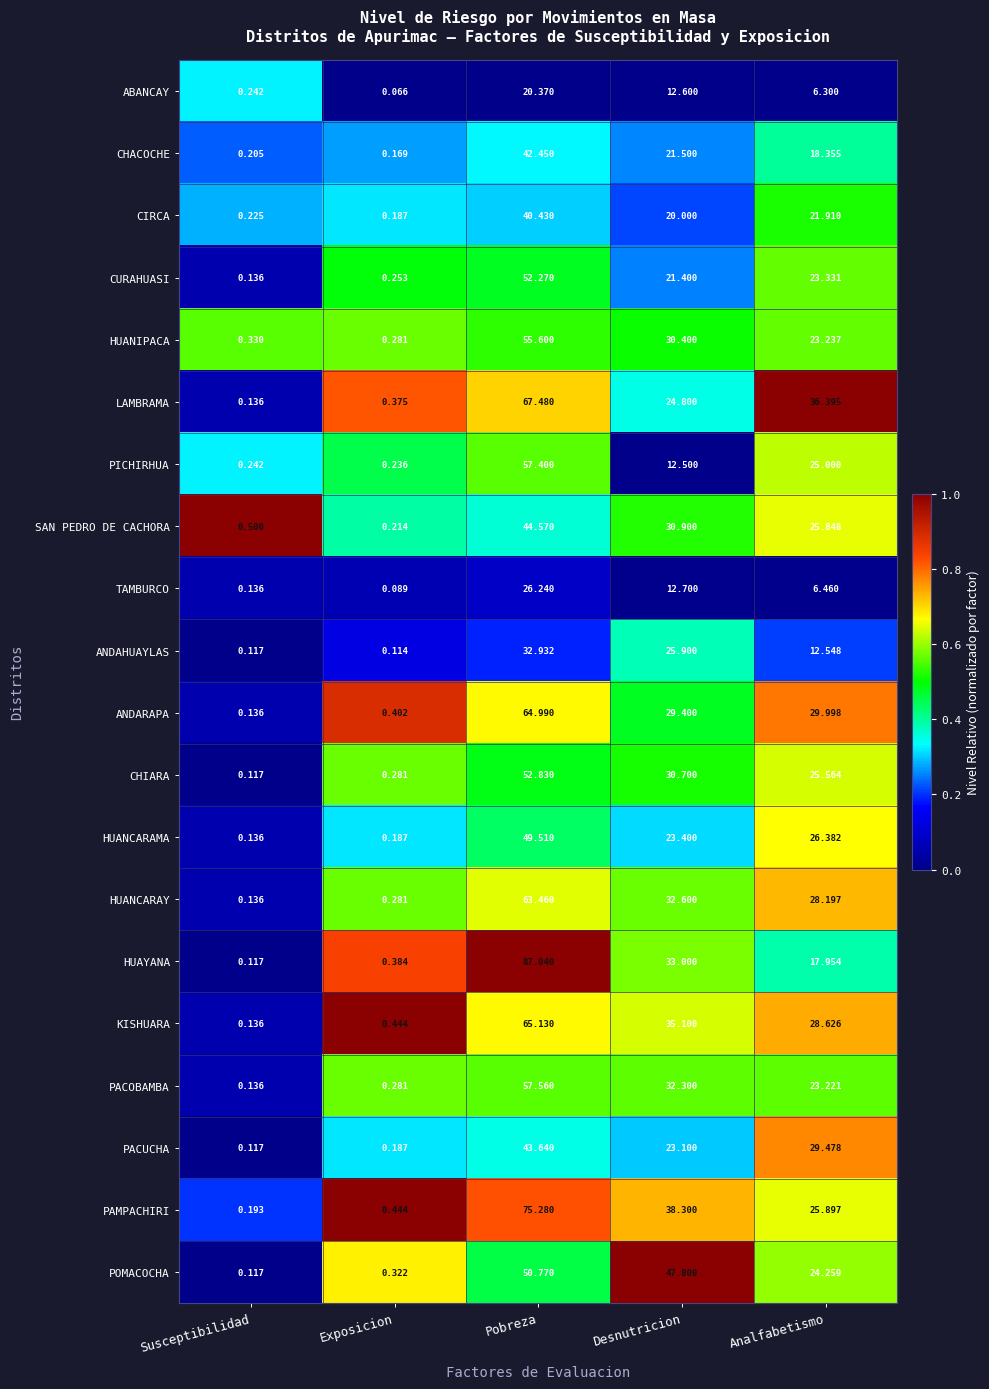

Which series has the largest total across all categories?

PAMPACHIRI